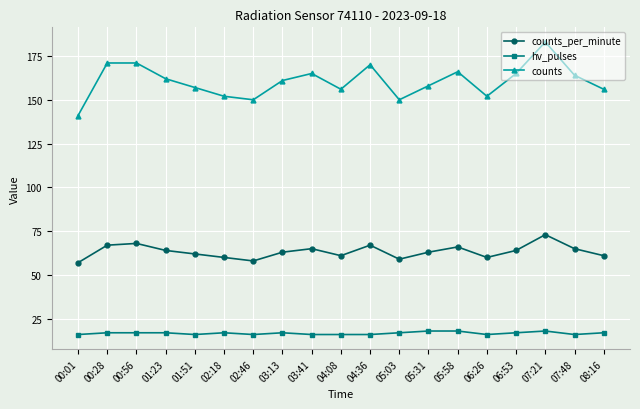

What are all the series names shown in the legend?

counts_per_minute, hv_pulses, counts